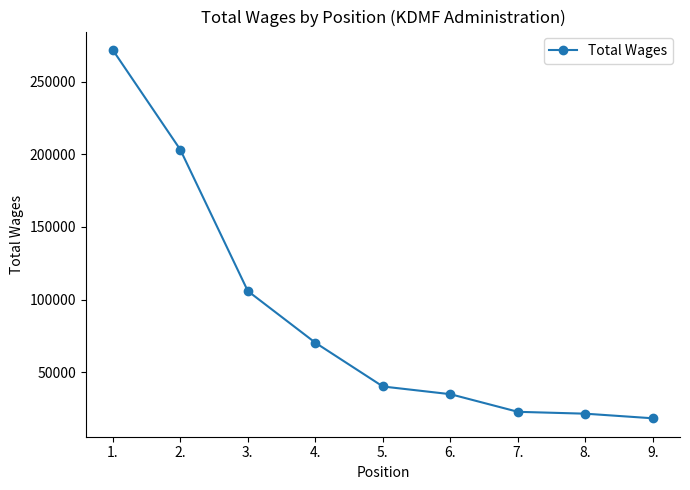

Is this an area chart (filled region under the line)?

No